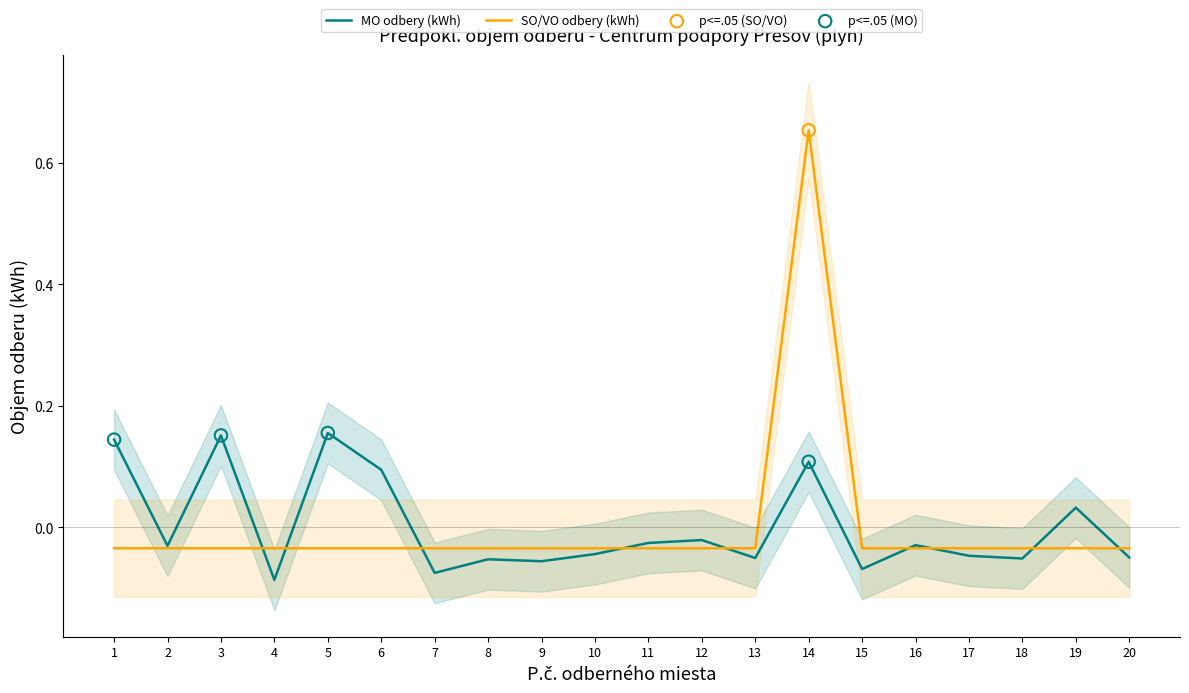

Which series has the largest total across all categories?

SO/VO odbery (kWh)